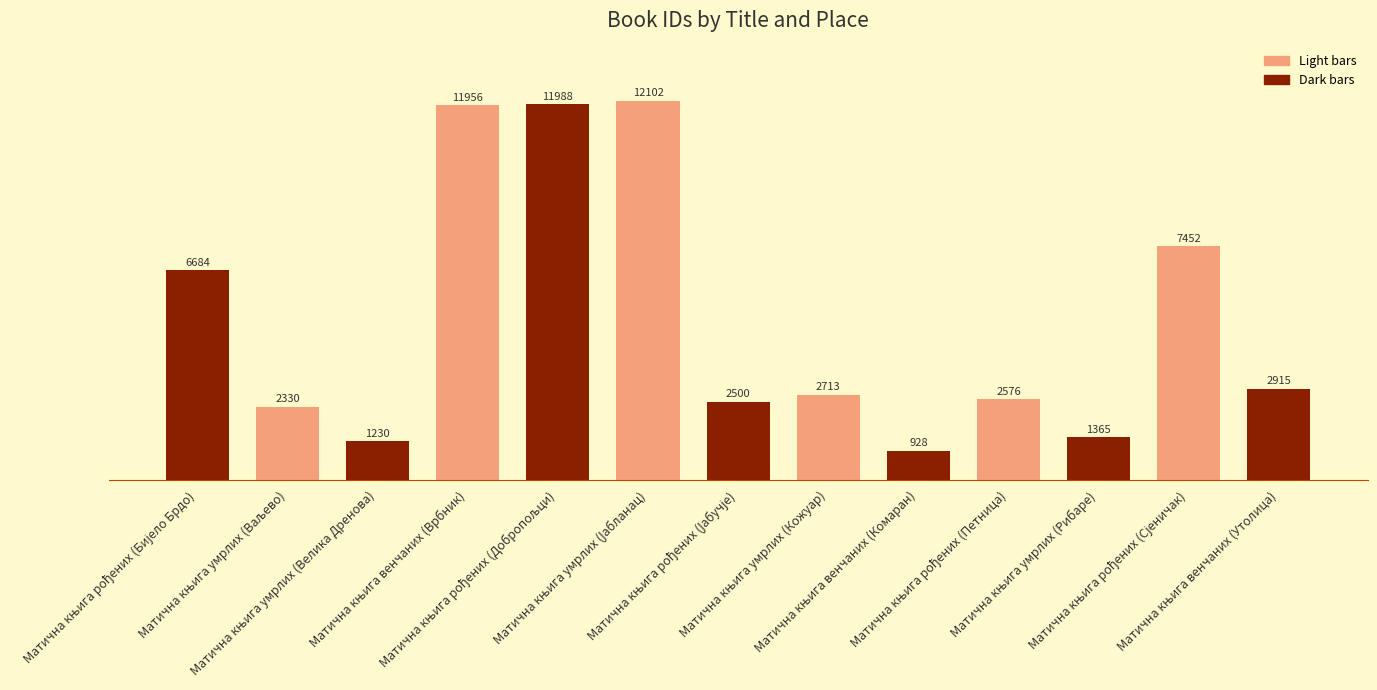

What is the value of the 6th bar from the left?

12102